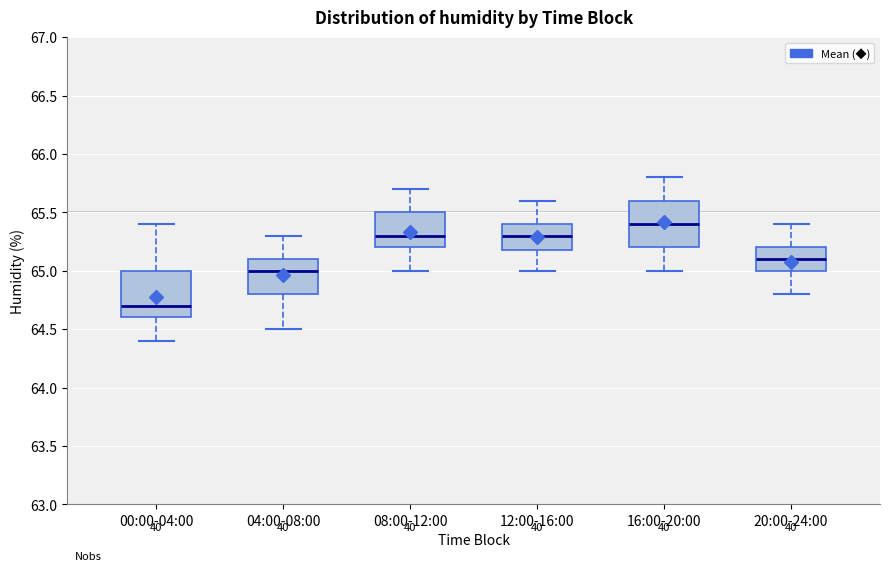

Which box has the lowest median line?

00:00-04:00